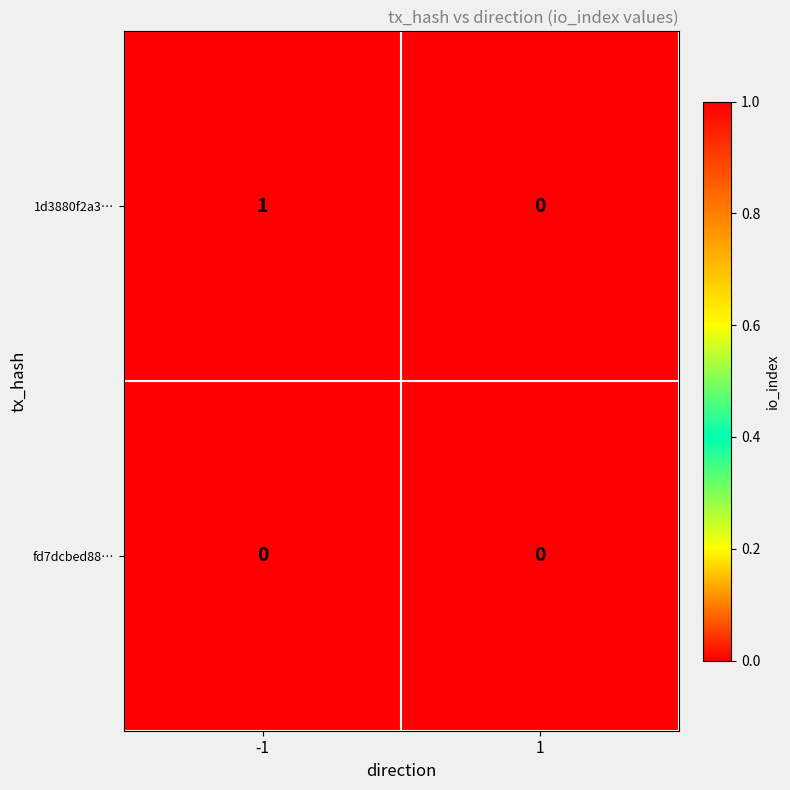

At which category is the sum across all series the highest?

-1